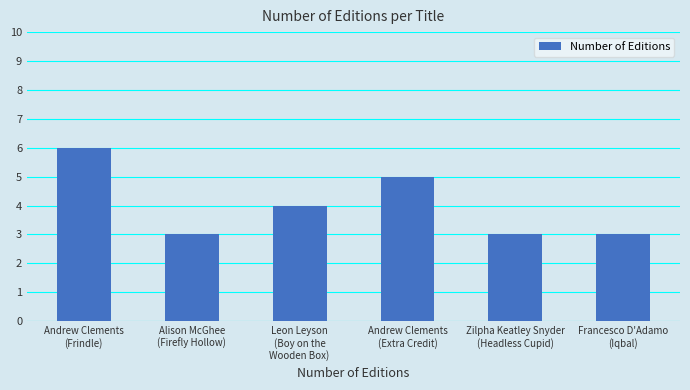

What is the value of the 3rd bar from the left?

4